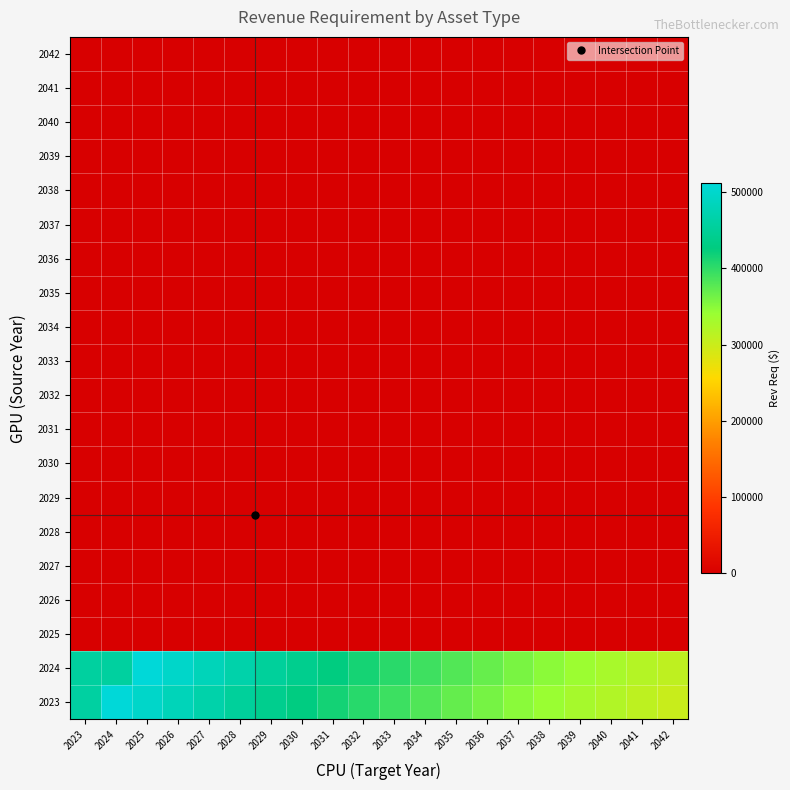

What is the spread (max minus min) of values at 2034?

391576.5